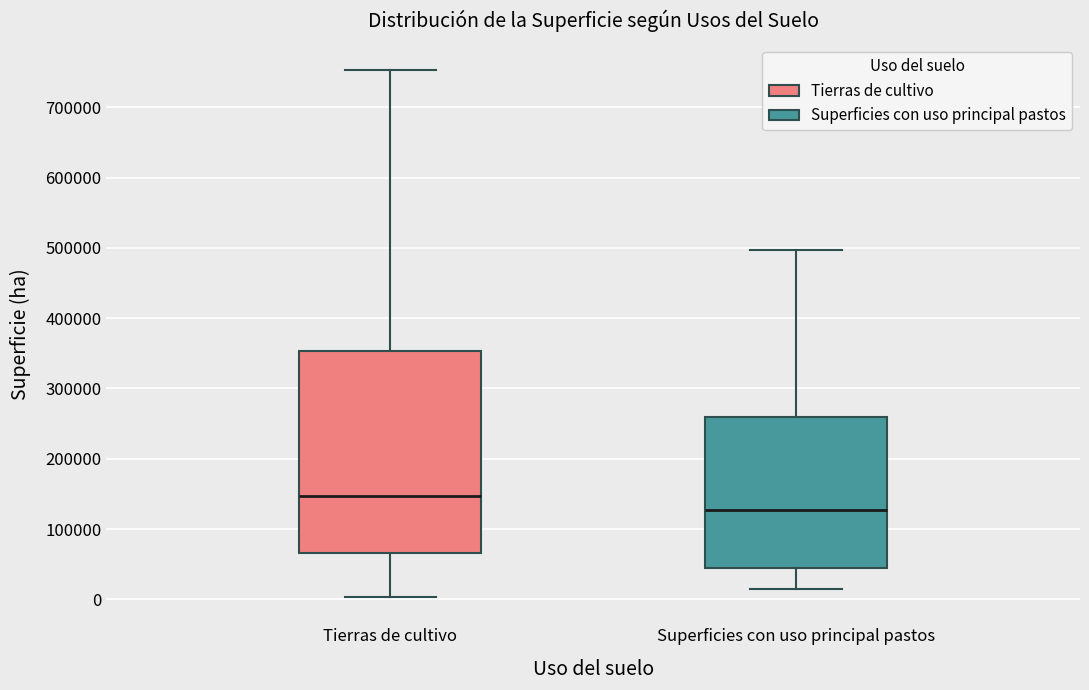

Which box has the highest median line?

Tierras de cultivo